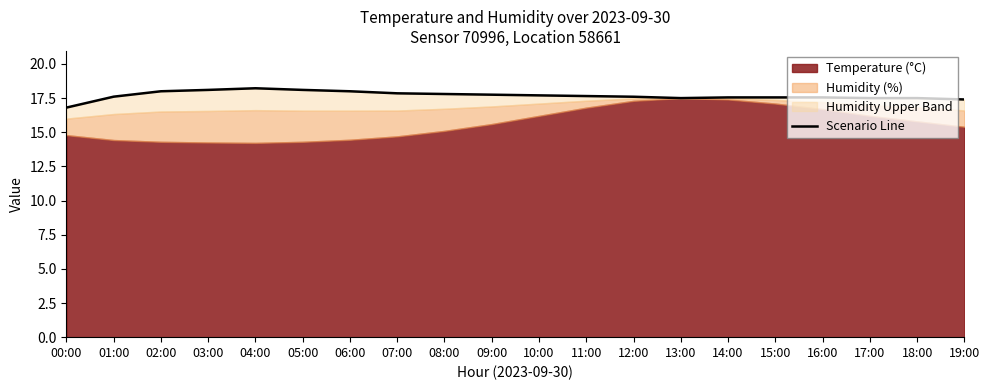

At which category does the data reach its first local peak?

04:00